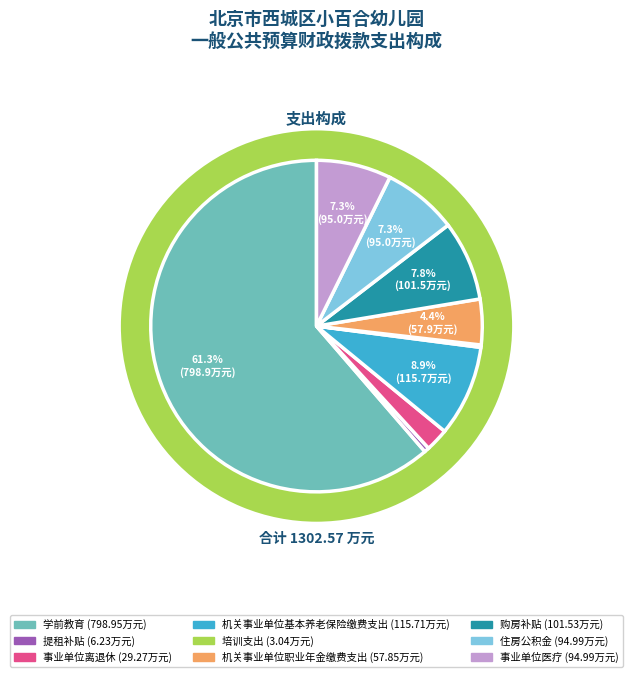

Rank the categories by value from highest to lowest.

学前教育, 机关事业单位基本养老保险缴费支出, 购房补贴, 住房公积金, 事业单位医疗, 机关事业单位职业年金缴费支出, 事业单位离退休, 提租补贴, 培训支出